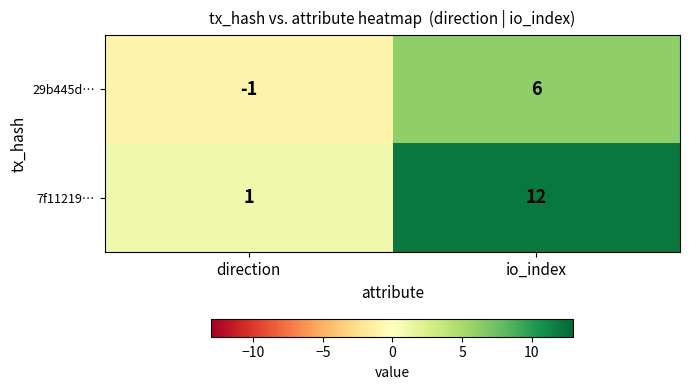

Which series changed the most between direction and io_index?

7f11219…